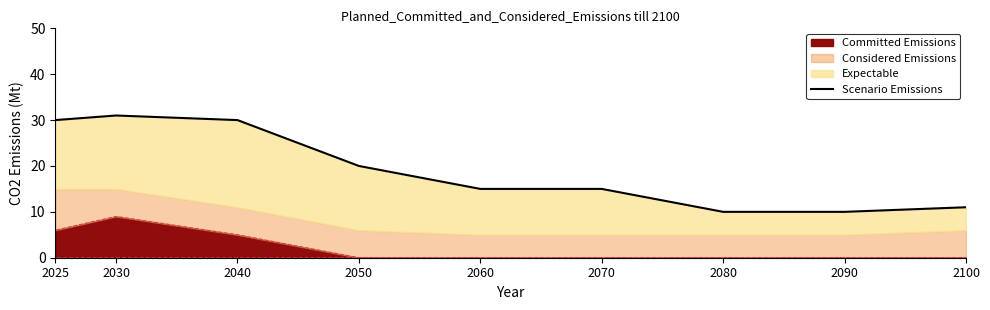

Where is the data nearest to the value 20?

2050